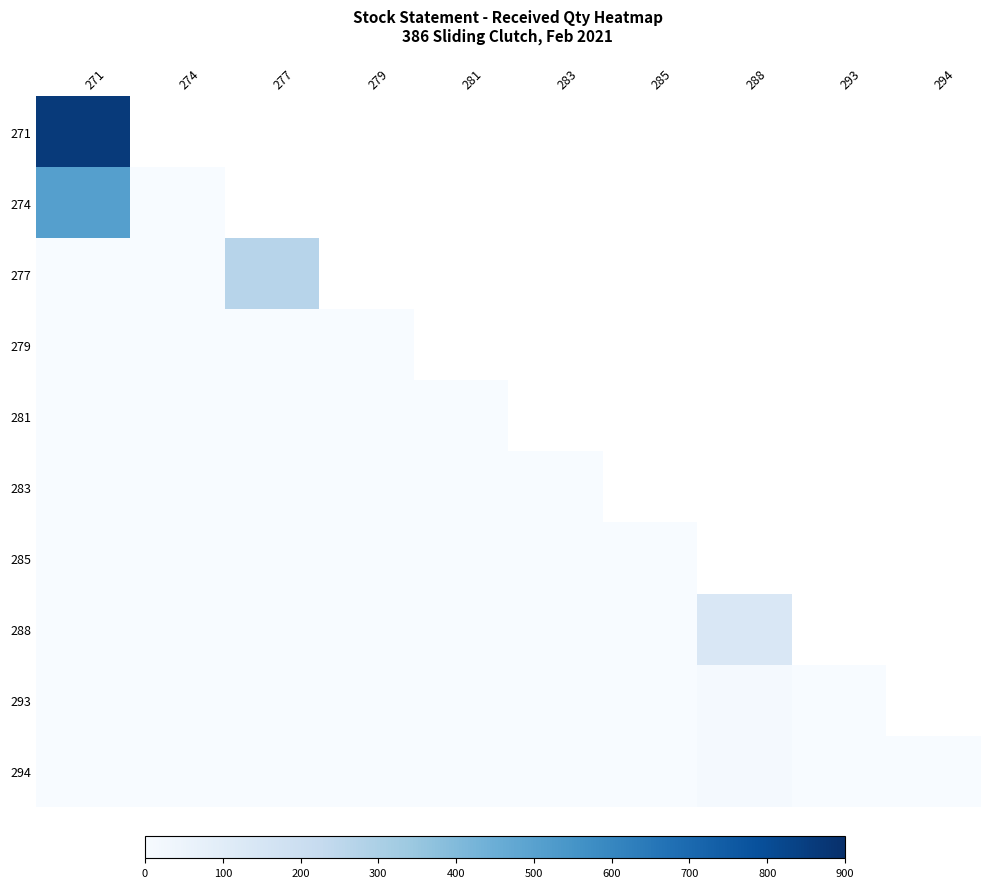

Count the number of data series in this chart.

10